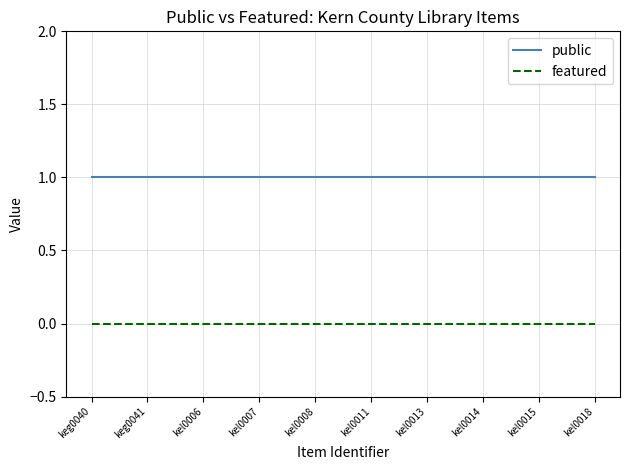

True or false: public and featured cross at least once.

False